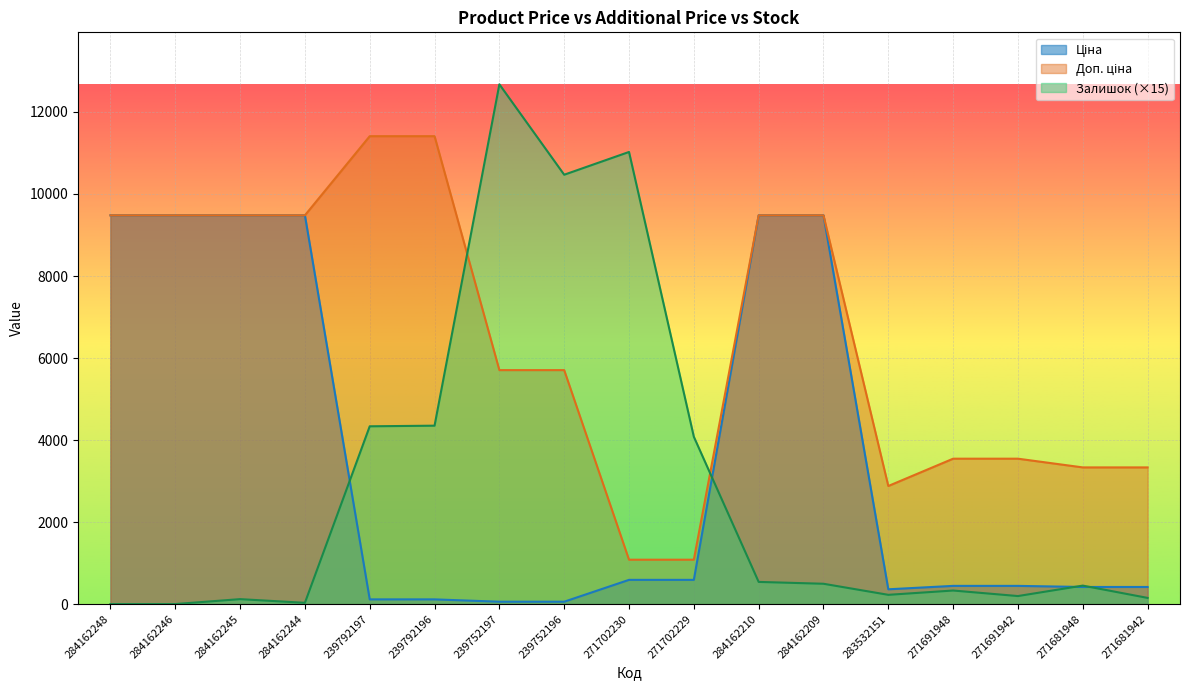

Where is the first local minimum for Залишок?

284162244